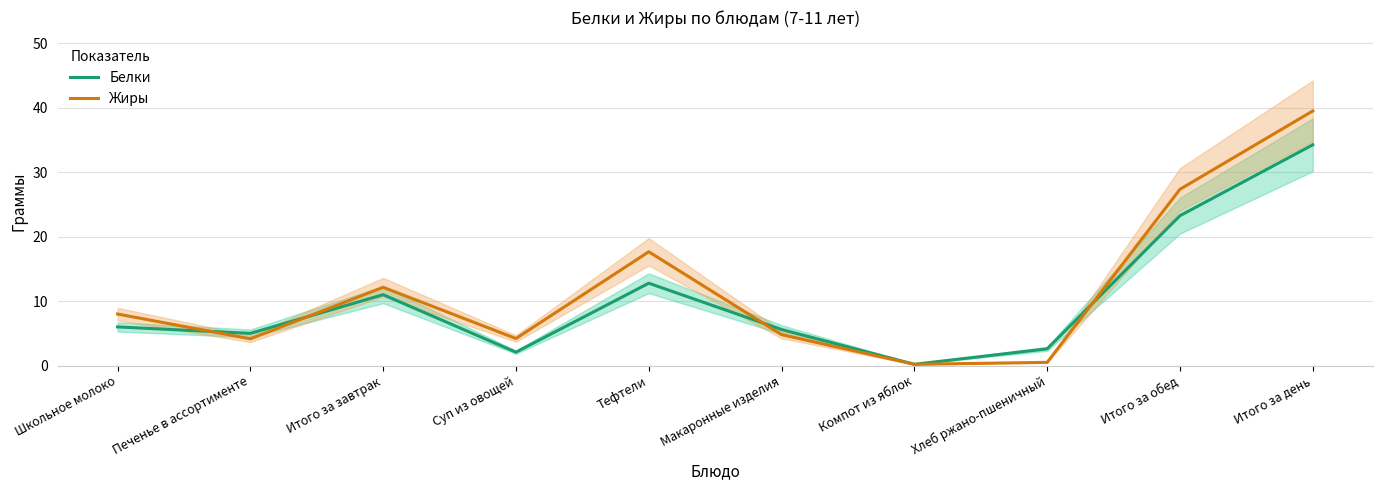

How many lines are shown in the chart?

2